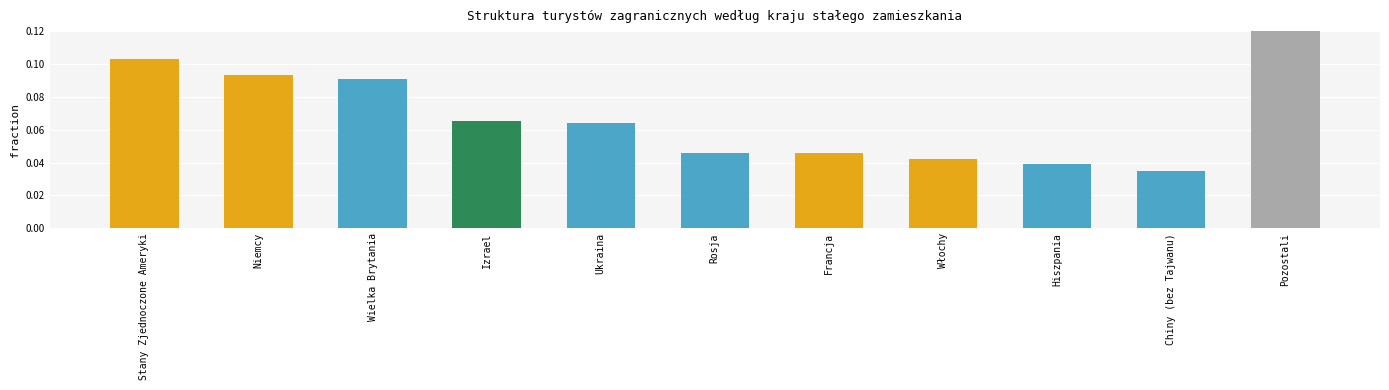

Rank the categories by value from lowest to highest.

Chiny (bez Tajwanu), Hiszpania, Włochy, Rosja, Francja, Ukraina, Izrael, Wielka Brytania, Niemcy, Stany Zjednoczone Ameryki, Pozostali